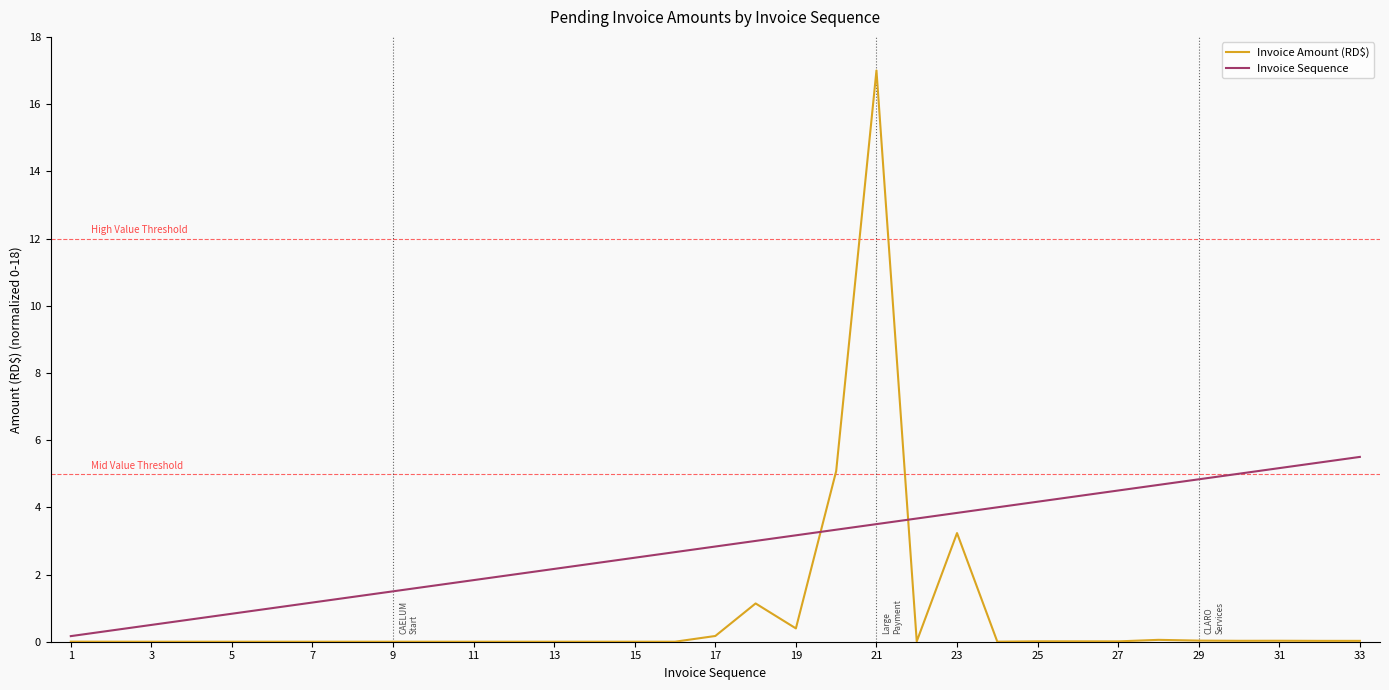

At how many categories does at least one series exceed 10?

1